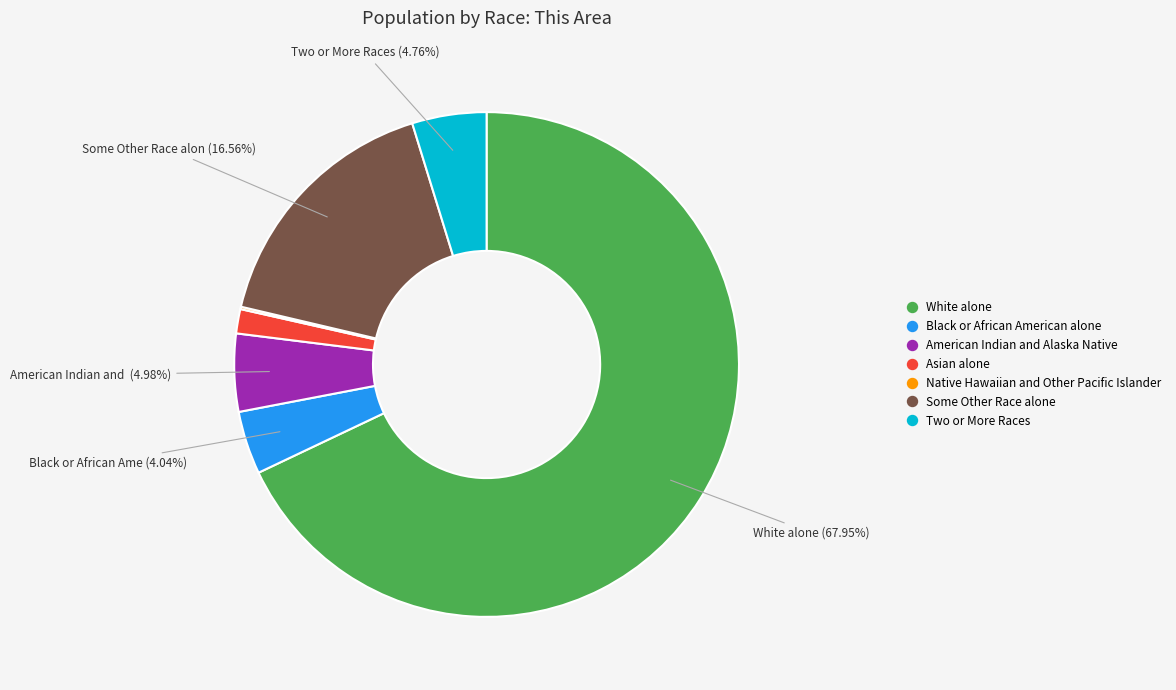

Which category has the biggest portion of the pie?

White alone